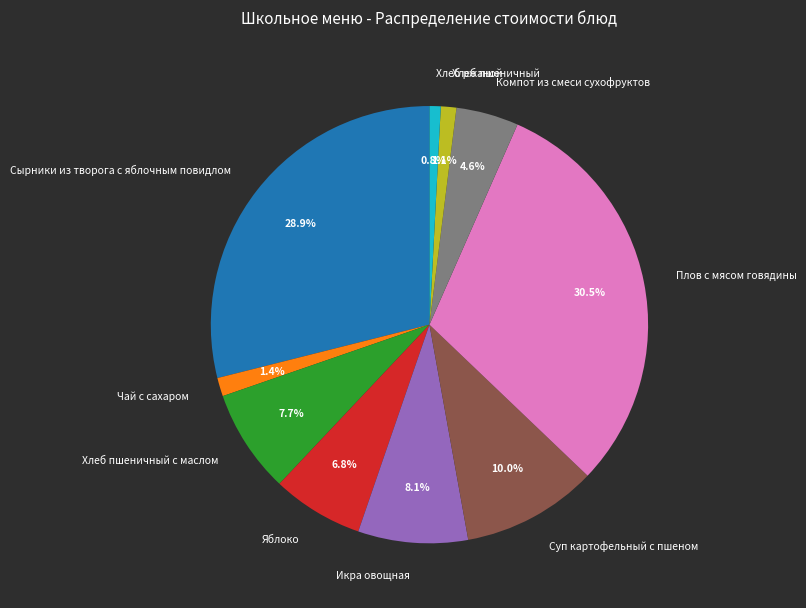

Count the number of slices in the pie.

10